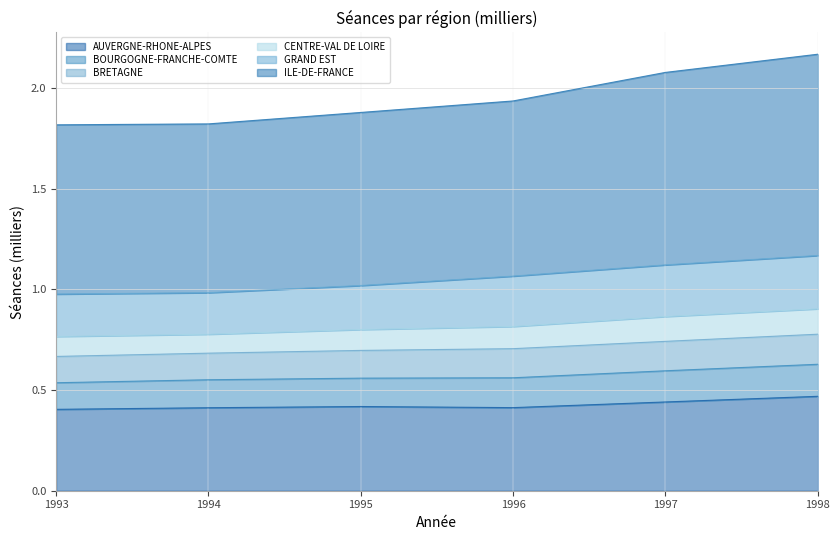

True or false: ILE-DE-FRANCE has a value of 1.0 at 1996.

False